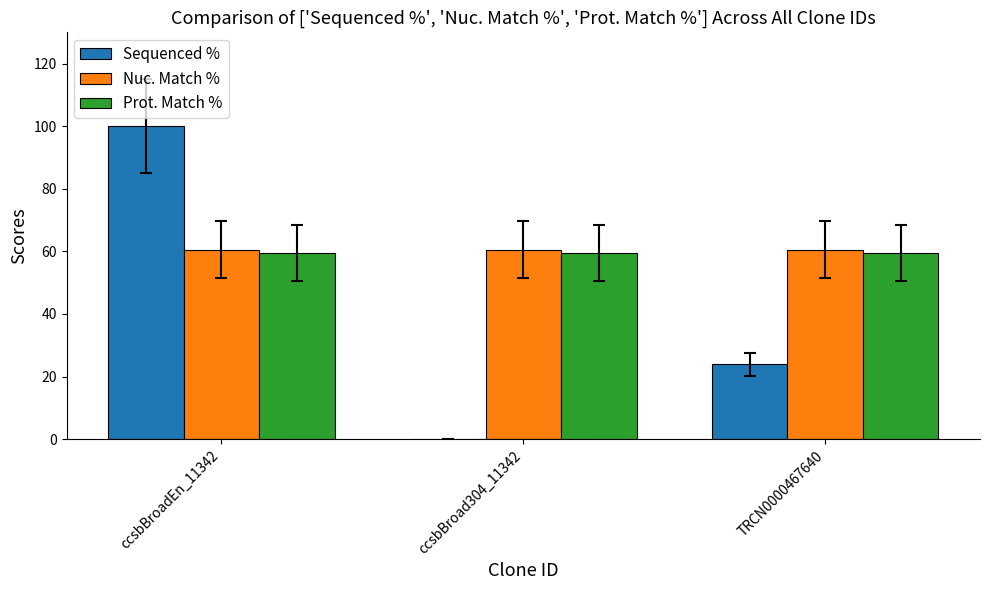

Which series changed the most between ccsbBroadEn_11342 and TRCN0000467640?

Sequenced %